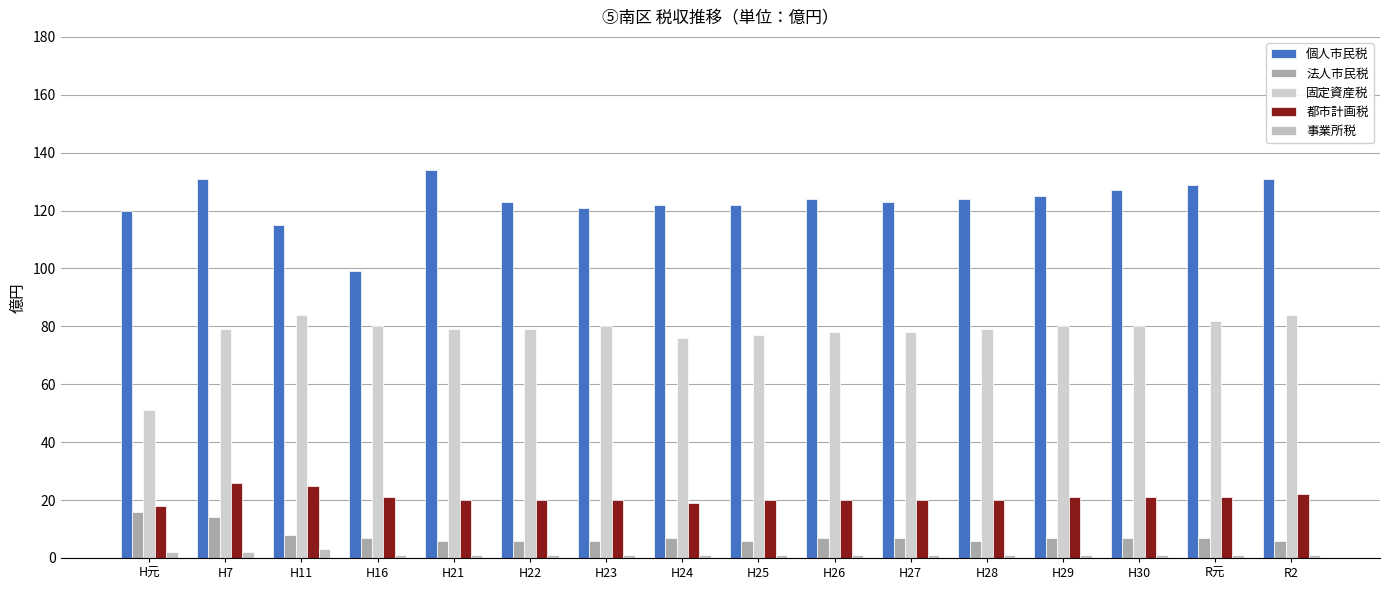

What is the difference between the 固定資産税 values at H21 and H30?

1